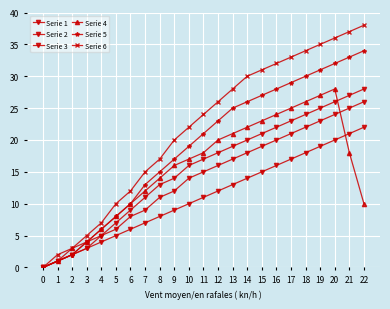

True or false: Serie 2 has more than 0 interior local peaks.

False